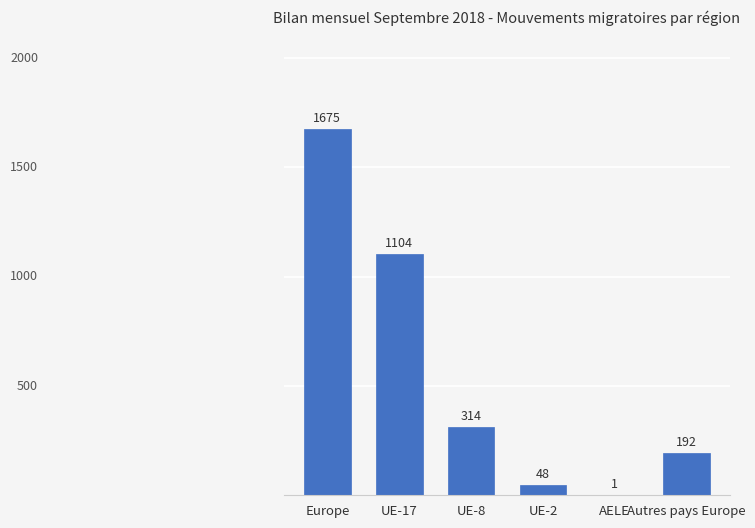

Which category has the highest value across all series?

Europe